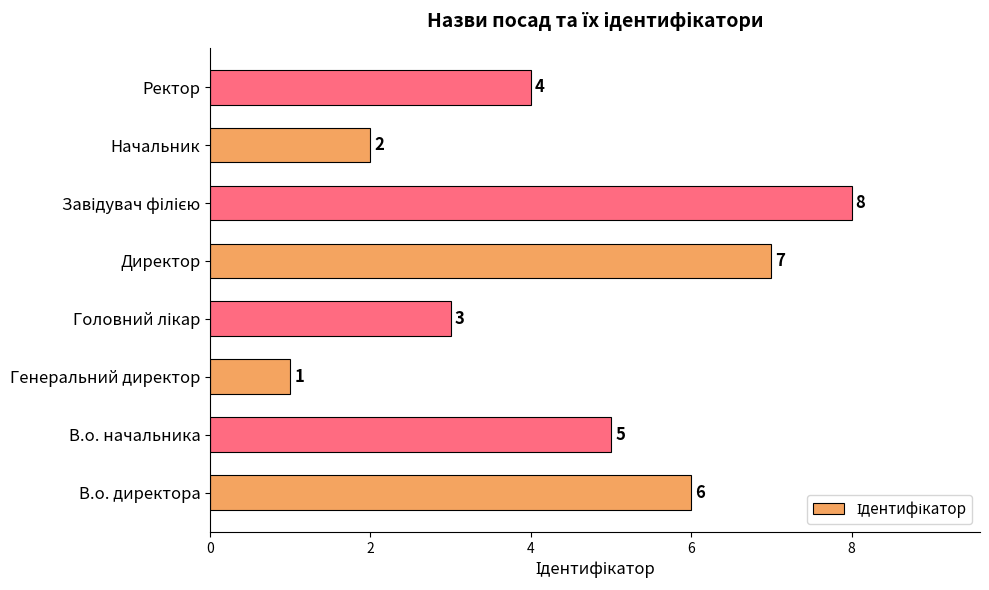

True or false: the data shows 4 at Ректор.

True